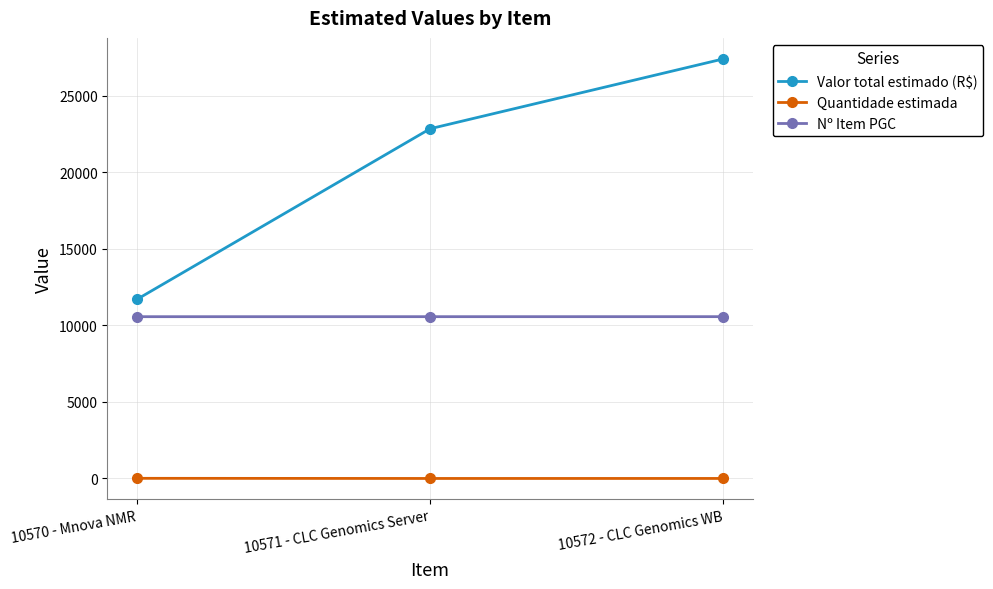

How many values in the Nº Item PGC series are below 10571?

1